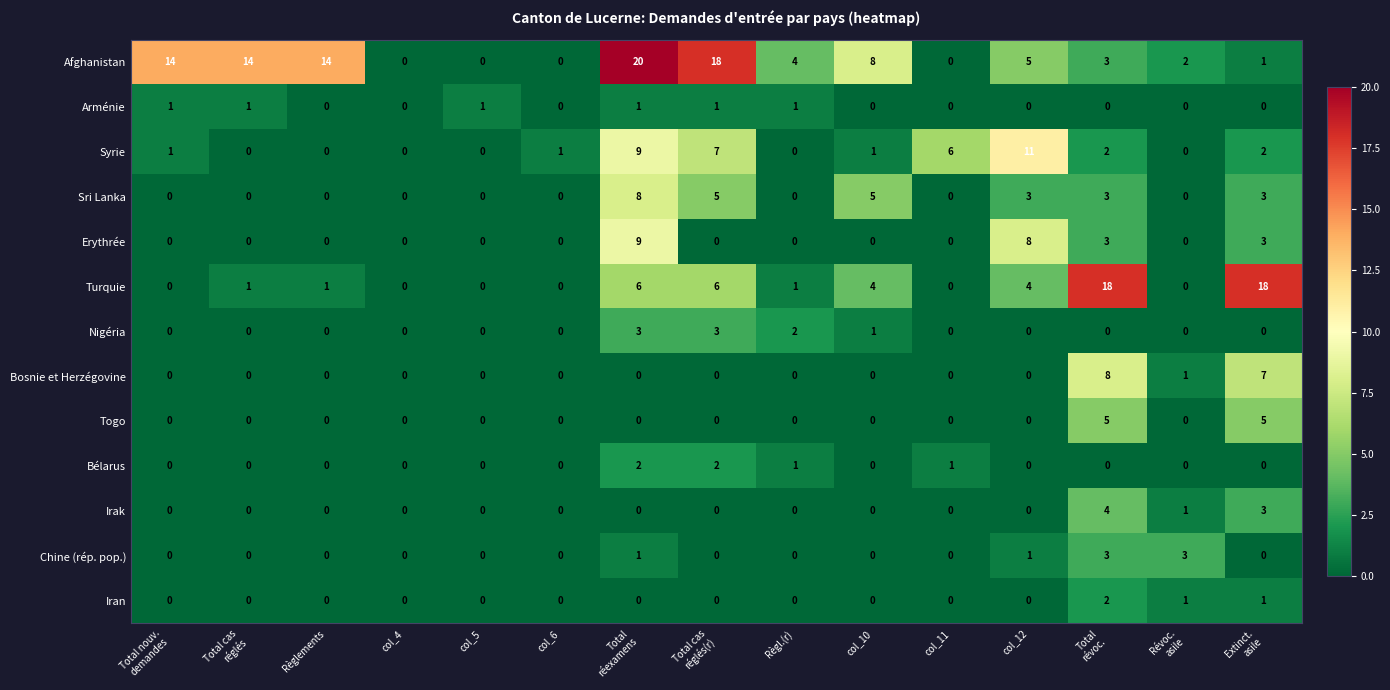

How many Irak values are between 0 and 1?

13